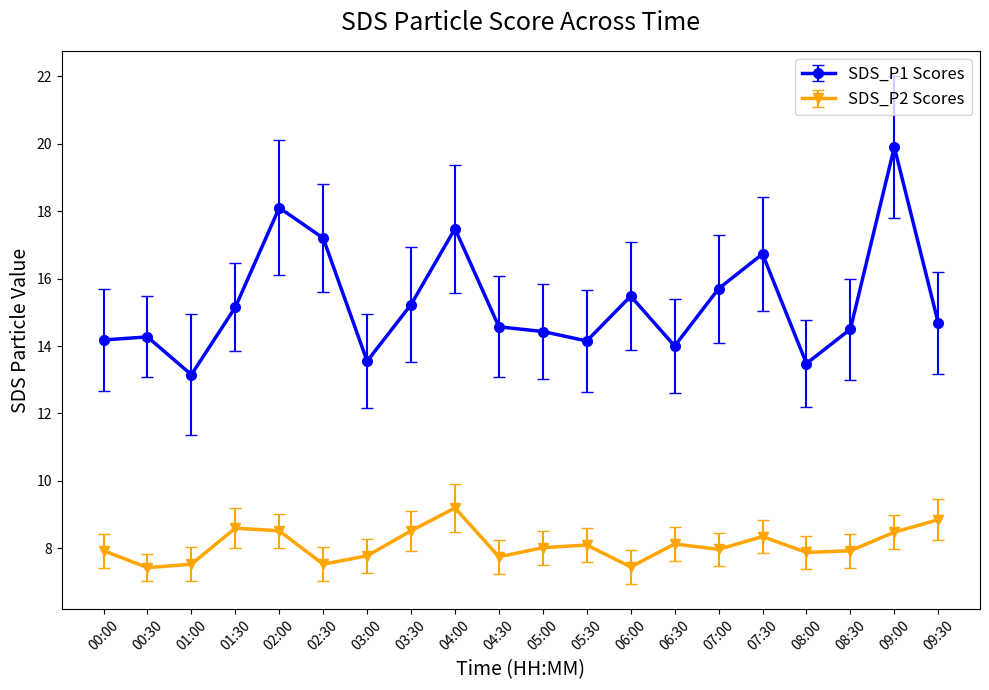

Which series has the widest spread of values?

SDS_P1 Scores